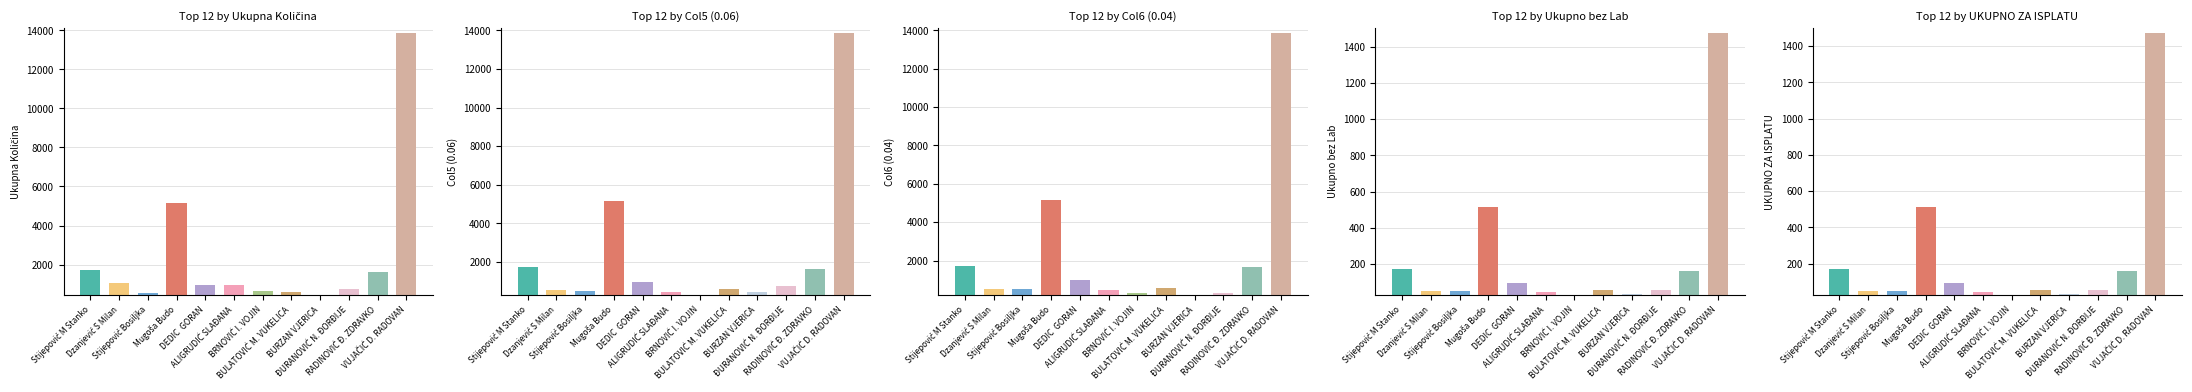

Which series has the largest total across all categories?

Ukupna Količina